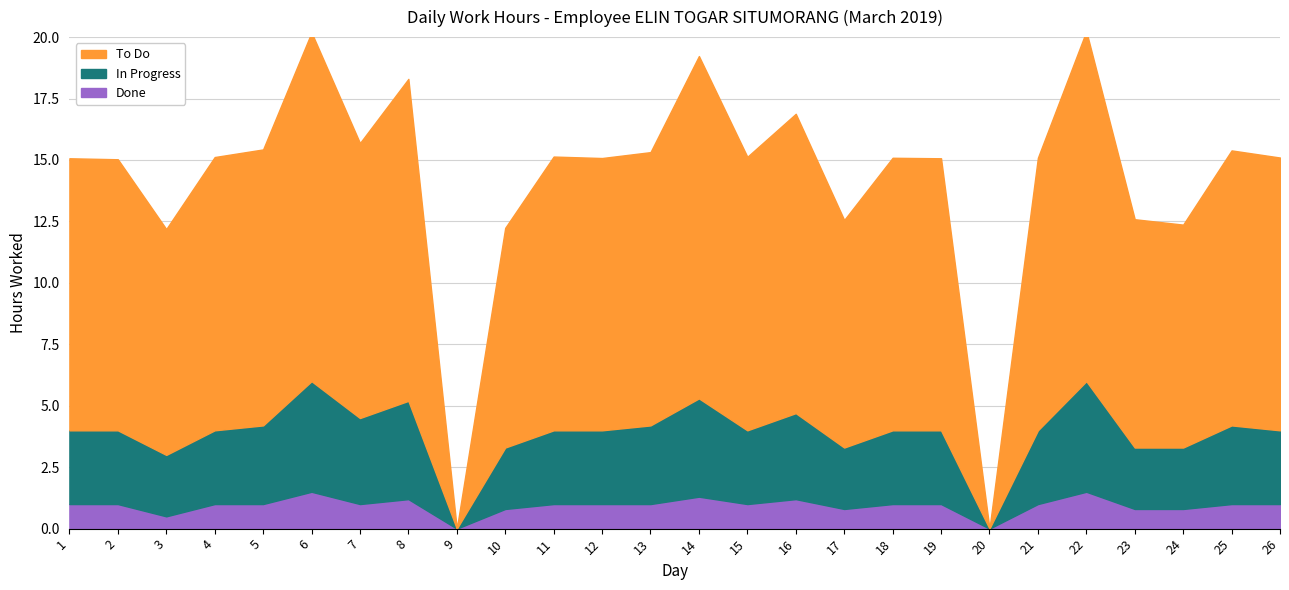

True or false: Done and In Progress cross at least once.

False